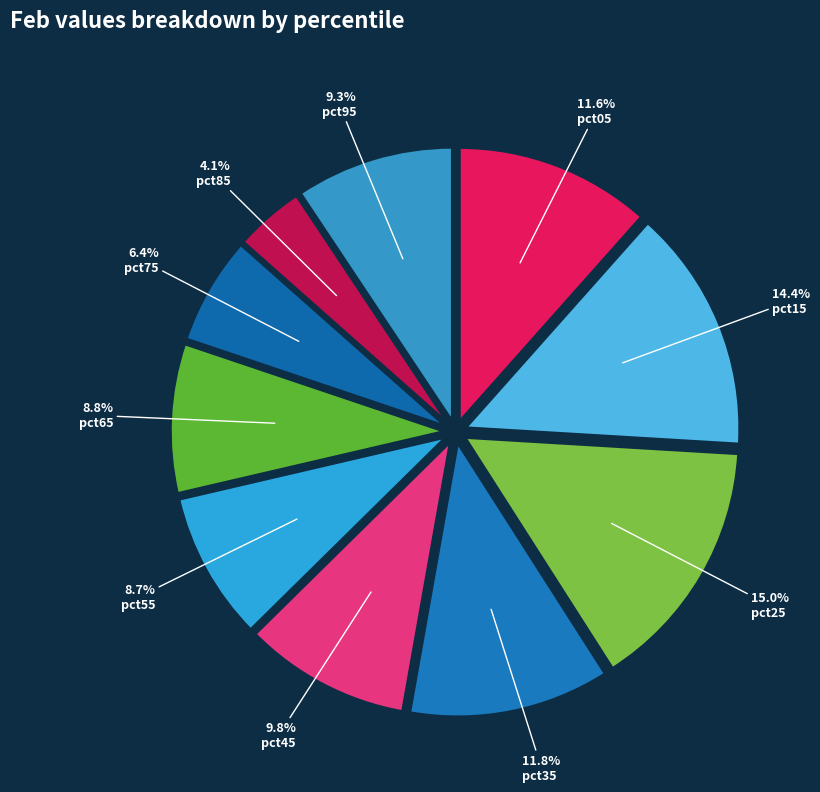

Is pct75 the majority of the pie?

No